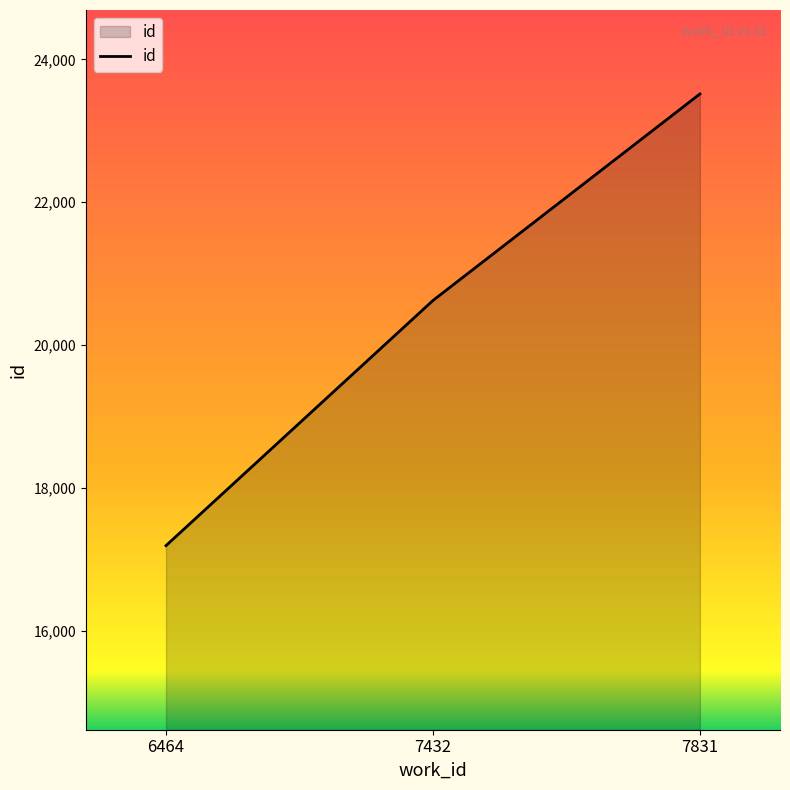

Rank the categories by value from highest to lowest.

7831, 7432, 6464